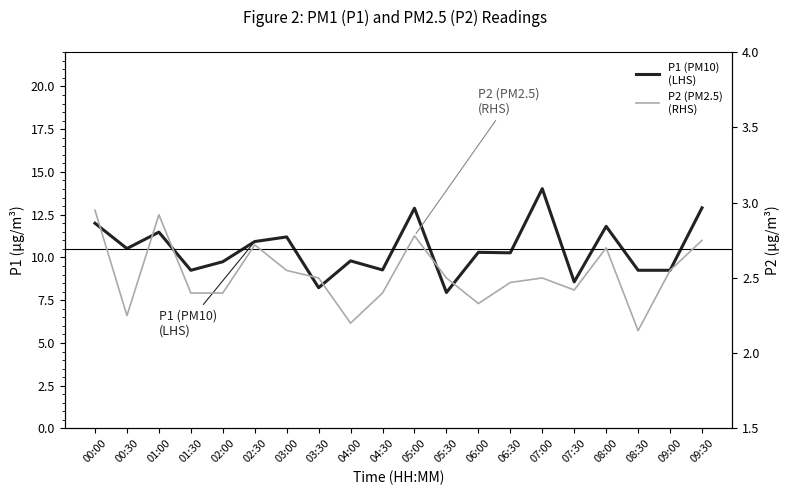

What is the difference between the second highest and second lowest values in the P1 (PM10)
(LHS) series?

4.7